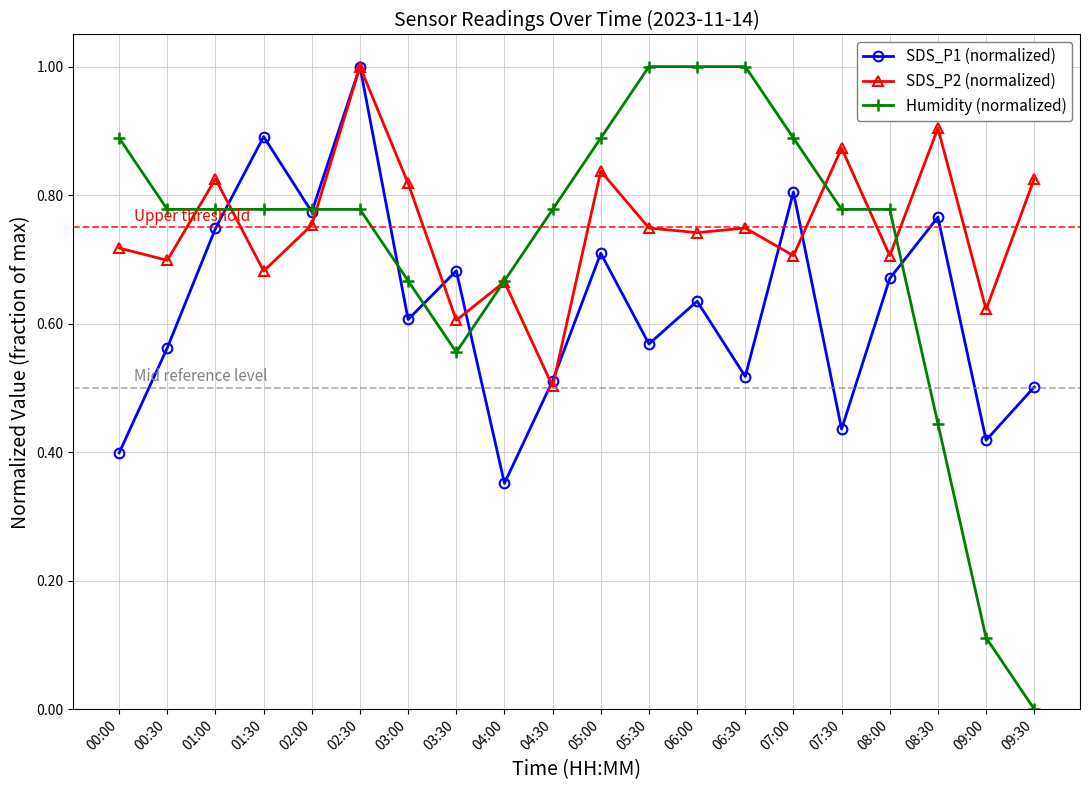

True or false: SDS_P2 (normalized) has more than 1 interior local peaks.

True